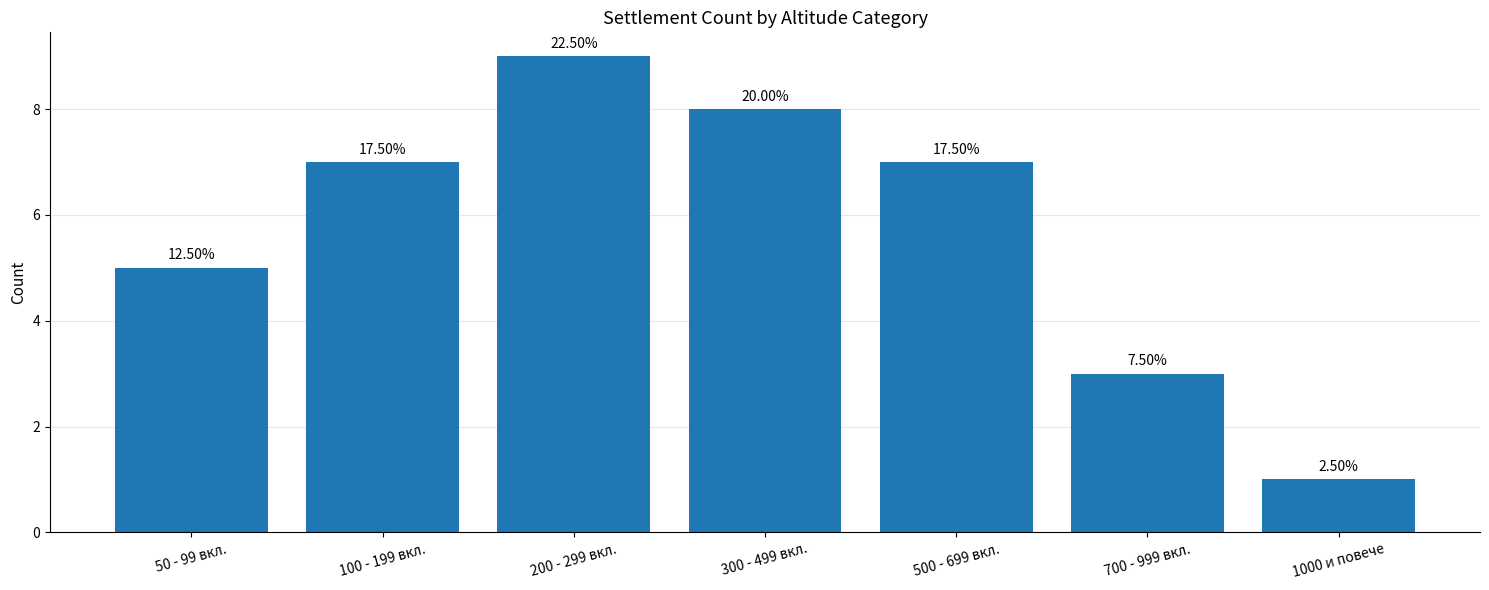

What is the change in value from 50 - 99 вкл. to 500 - 699 вкл.?

+2